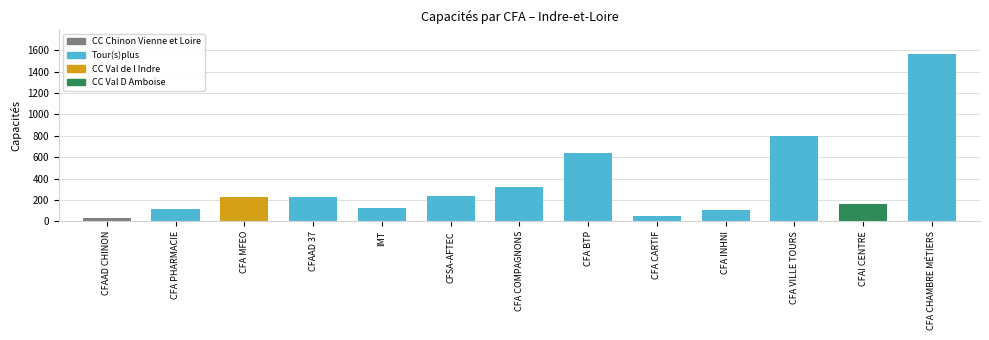

At which label is the value closest to 796?

CFA VILLE TOURS